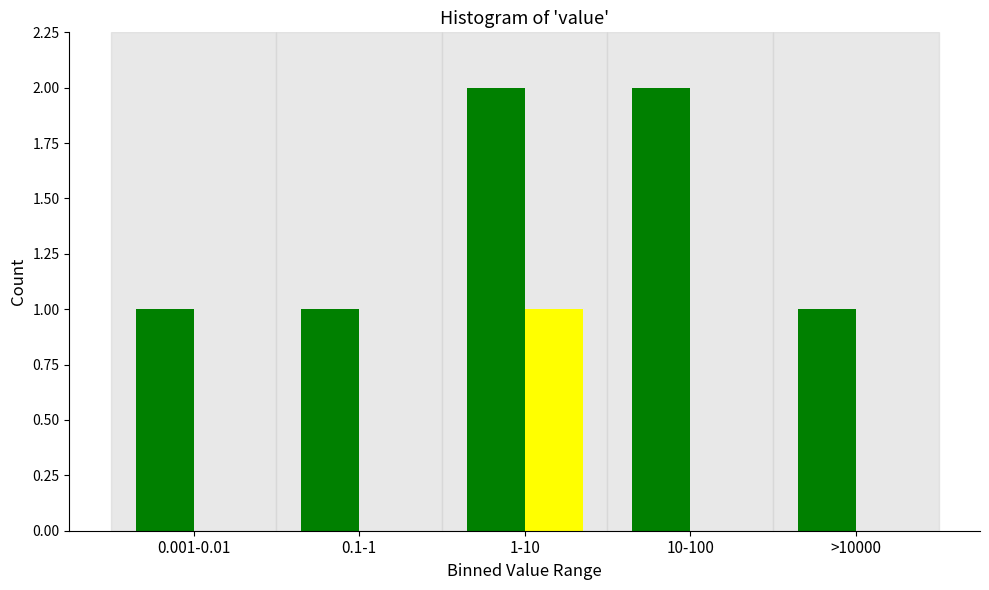

At which category is the sum across all series the highest?

1-10